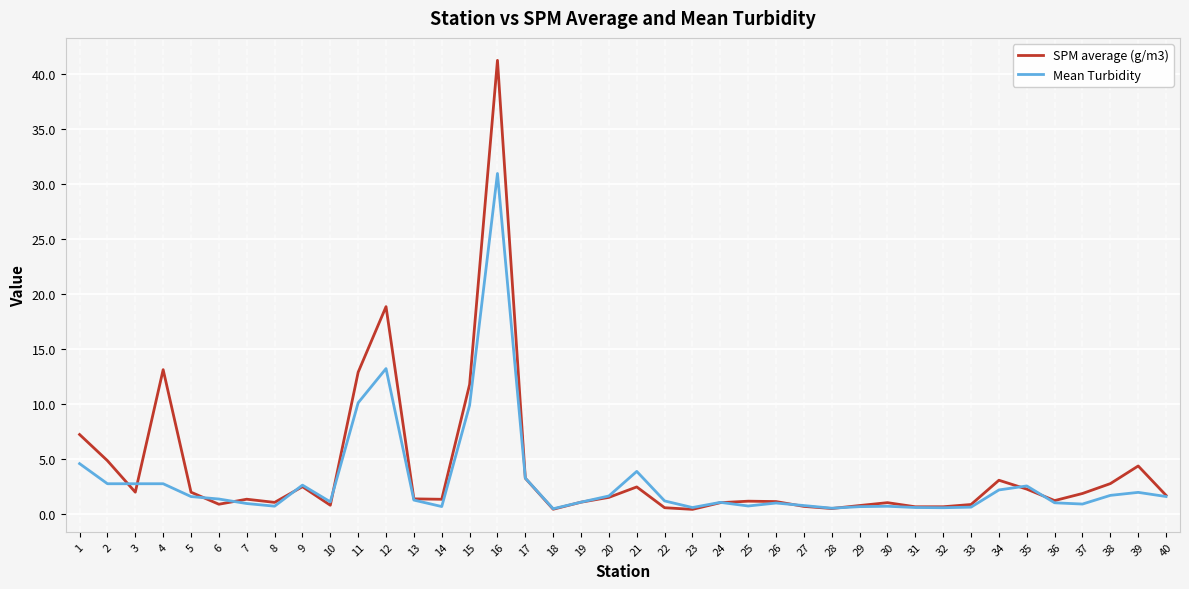

At which label is Mean Turbidity closest to 15?

12